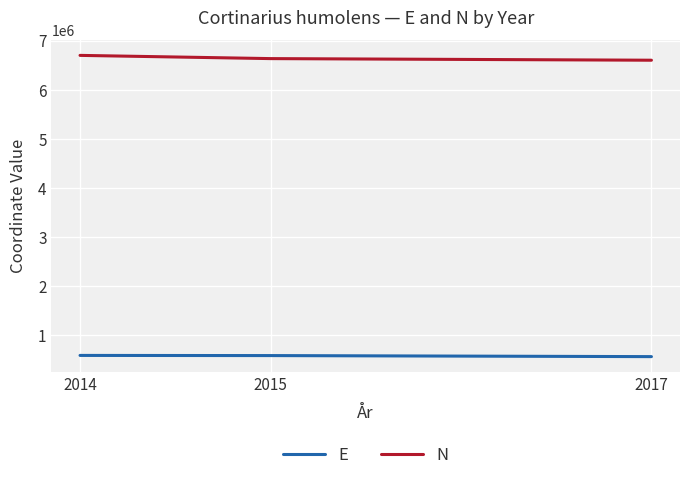

True or false: N has a value of 6632275.0 at 2015.

True